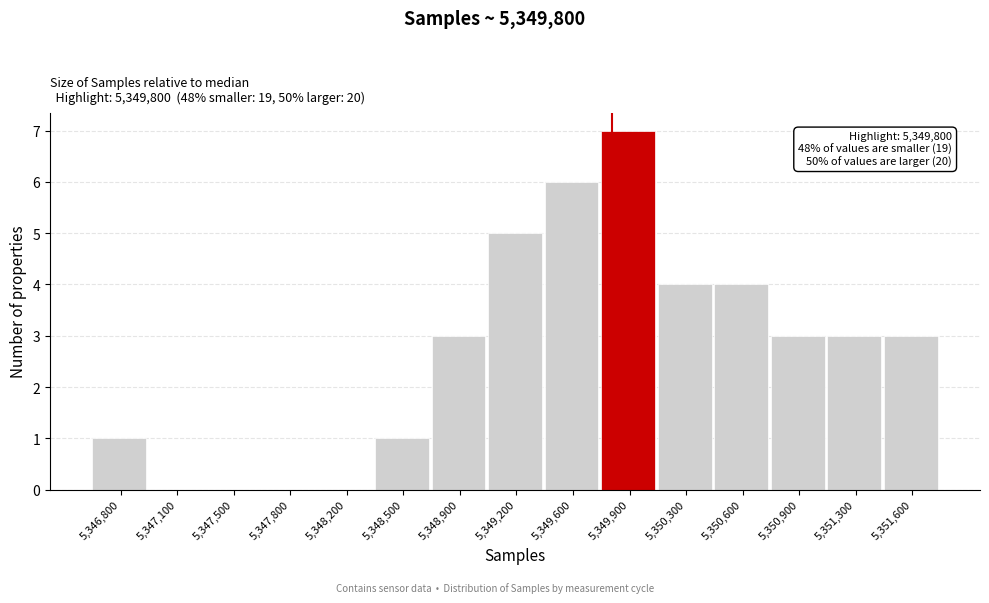

Which range on the x-axis has the tallest bar?

5349750 to 5350100